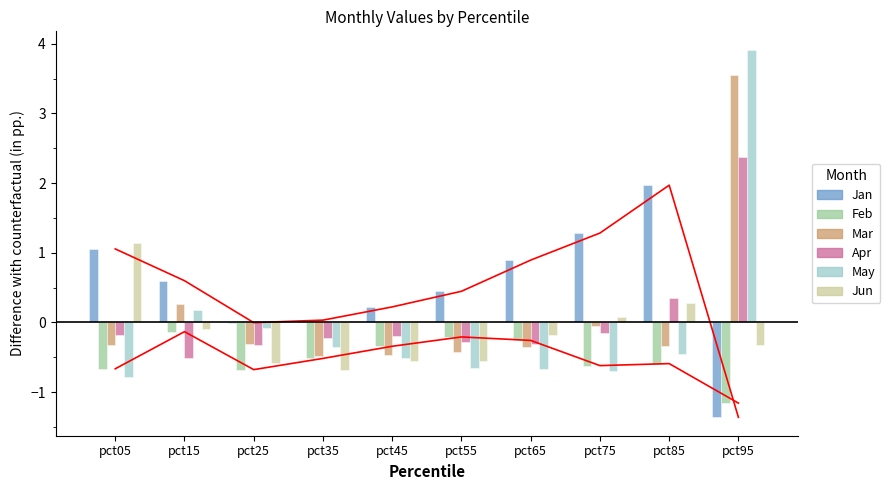

The value of May at pct85 is -0.6. True or false?

False